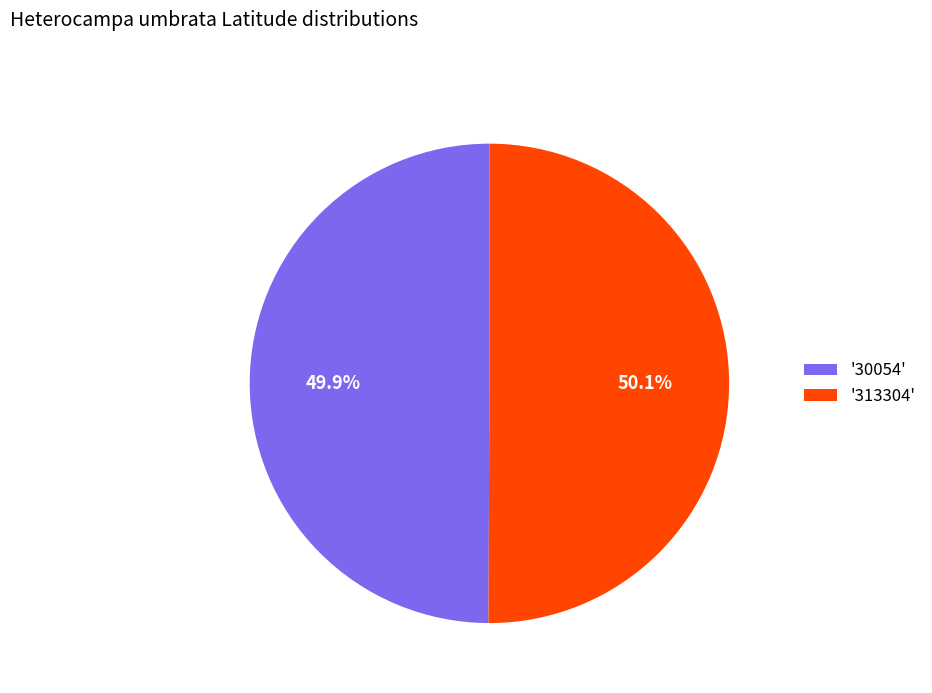

How many slices are in this pie chart?

2